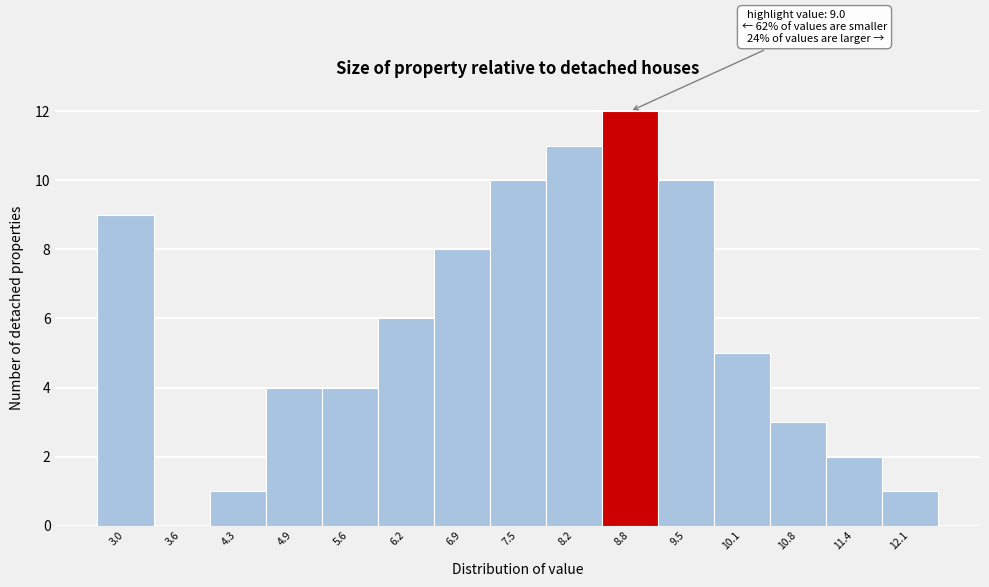

Reading right to left, list all the values displayed in this chart.

12.1=1	11.4=2	10.8=3	10.1=5	9.5=10	8.8=12	8.2=11	7.5=10	6.9=8	6.2=6	5.6=4	4.9=4	4.3=1	3.6=0	3.0=9